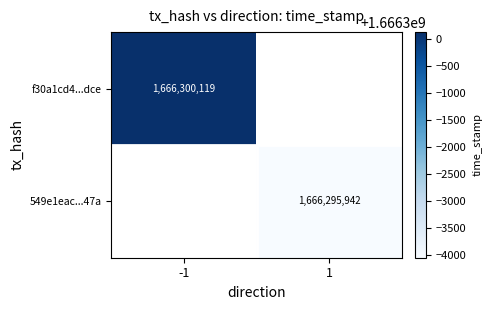

The f30a1cd4...dce series shows 2862341172 at -1. True or false?

False